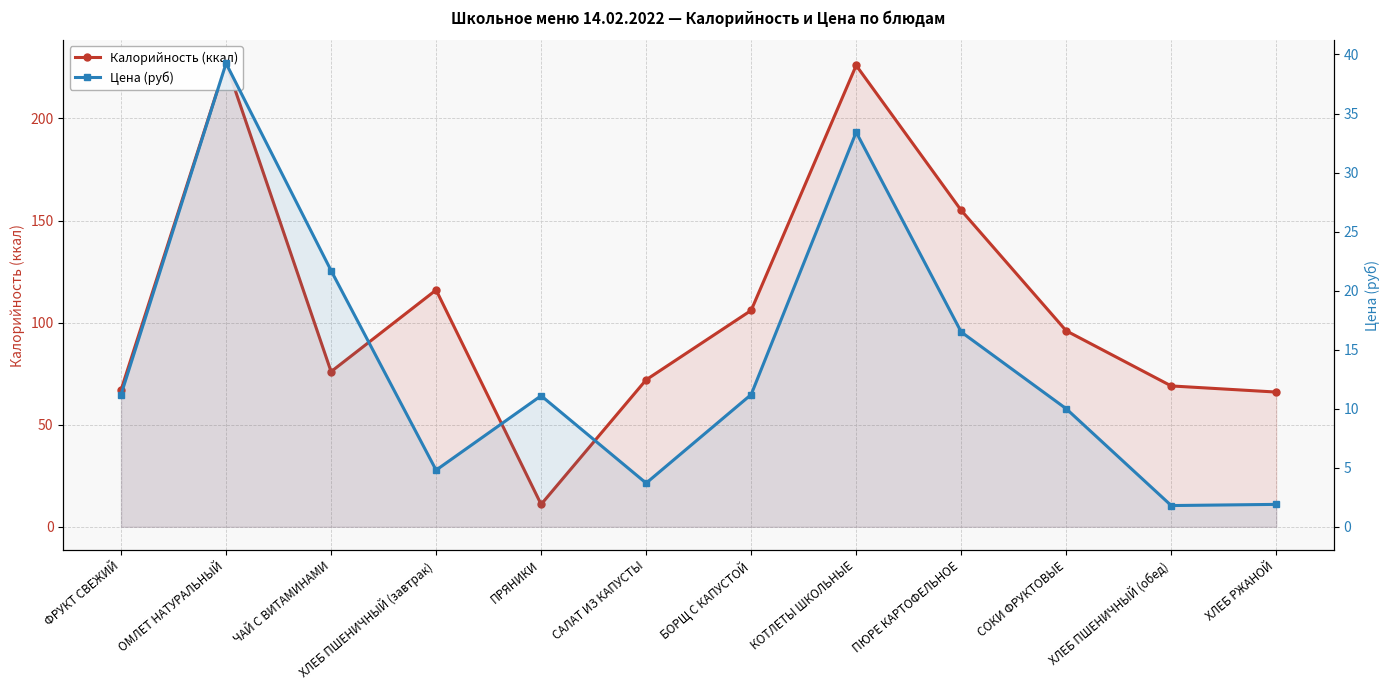

Rank the series at ХЛЕБ ПШЕНИЧНЫЙ (завтрак) from lowest to highest value.

Цена (руб), Калорийность (ккал)